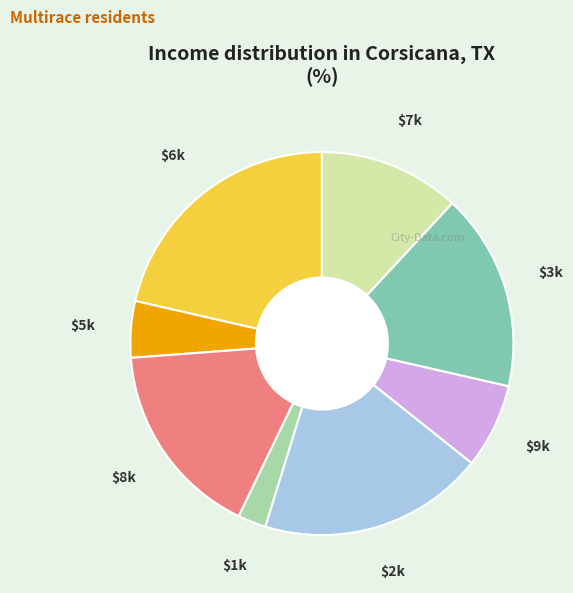

Does any single category account for the majority?

No